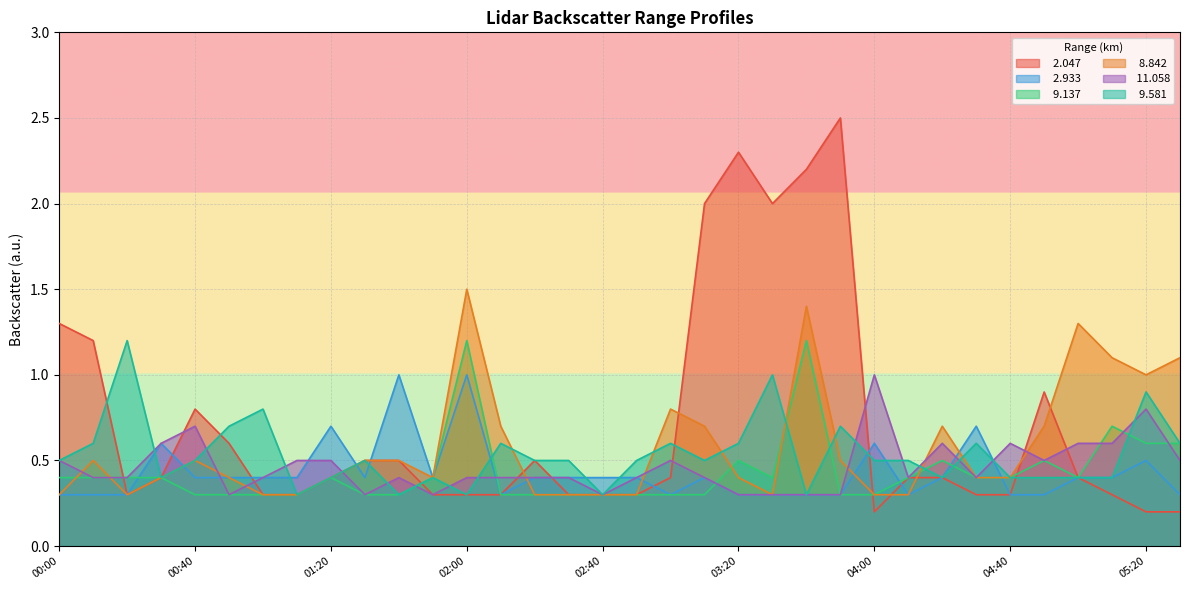

What is the maximum value shown in the chart?

2.5